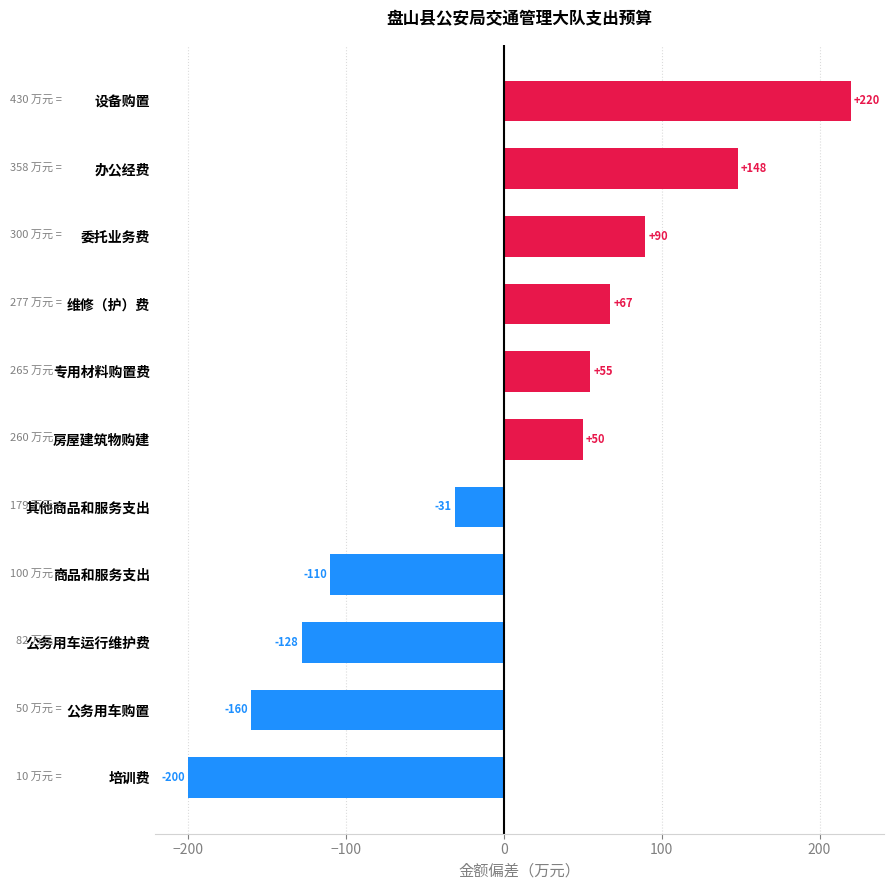

How many distinct data groups are displayed?

1